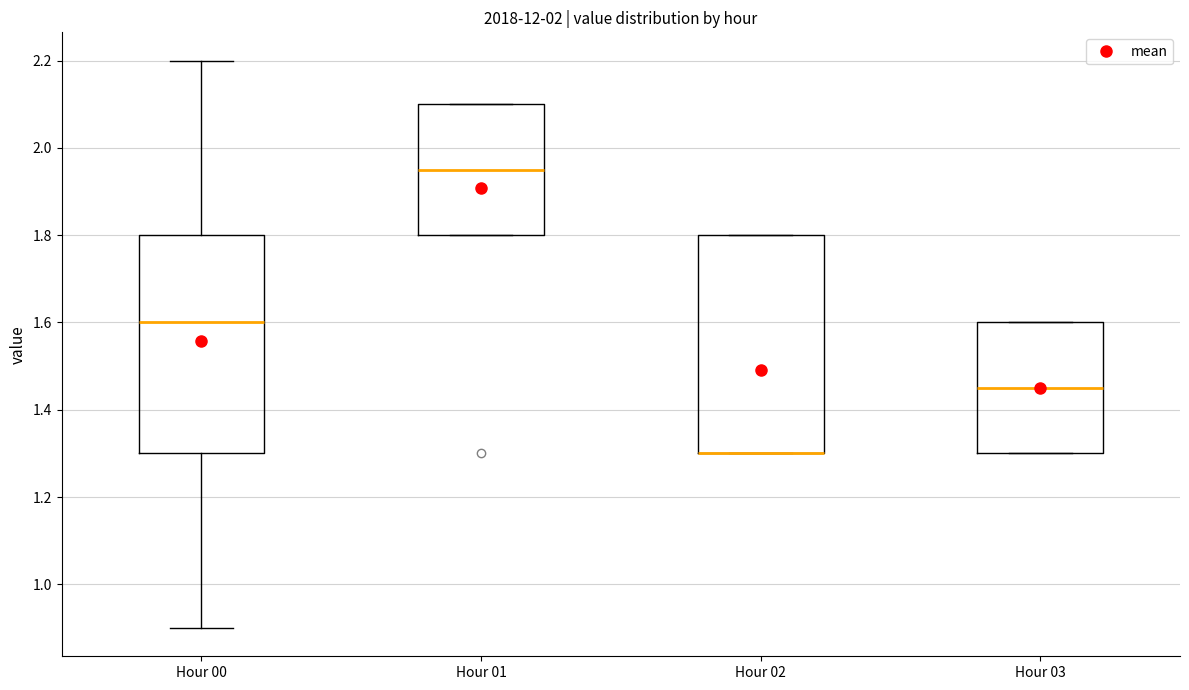

Reading left to right, transcribe this box plot: for each box, give where its median line is, the range the box spans, and where its two whiskers end, as read against the y-axis. The values are not printed on the chart, so give them approximately, as read against the axis.

Hour 00: median 1.60, box 1.30 to 1.80, whiskers 0.90 to 2.20
Hour 01: median 1.96, box 1.80 to 2.10, whiskers 1.80 to 2.10
Hour 02: median 1.30 (drawn on the box's lower edge), box 1.30 to 1.80, whiskers 1.30 to 1.80
Hour 03: median 1.46, box 1.30 to 1.60, whiskers 1.30 to 1.60